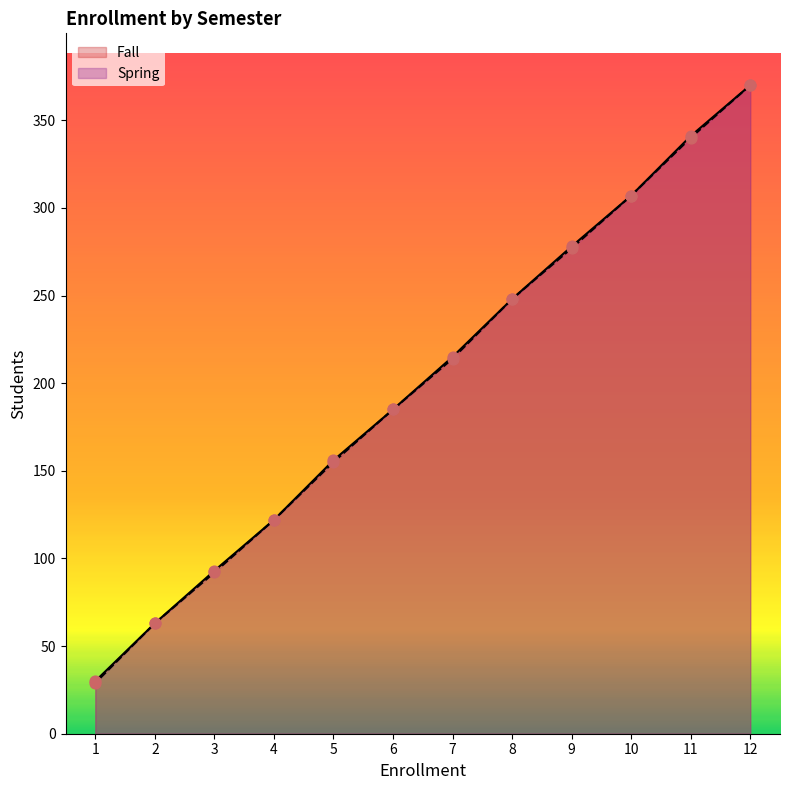

Which series has the largest total across all categories?

Fall